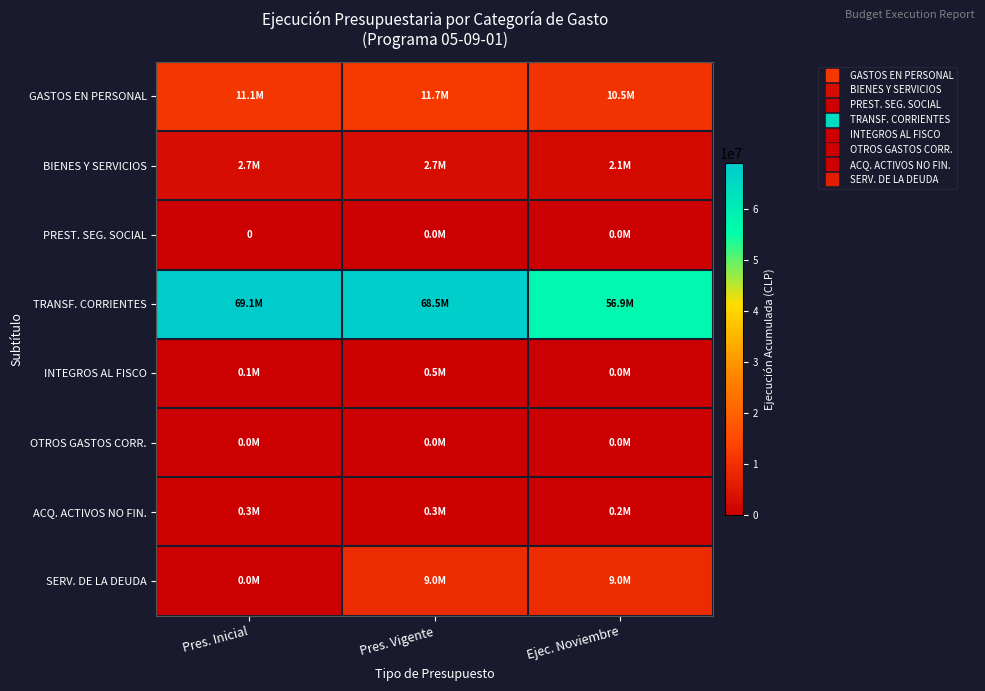

Rank the series by their maximum value, from highest to lowest.

TRANSF. CORRIENTES, GASTOS EN PERSONAL, SERV. DE LA DEUDA, BIENES Y SERVICIOS, INTEGROS AL FISCO, ACQ. ACTIVOS NO FIN., PREST. SEG. SOCIAL, OTROS GASTOS CORR.